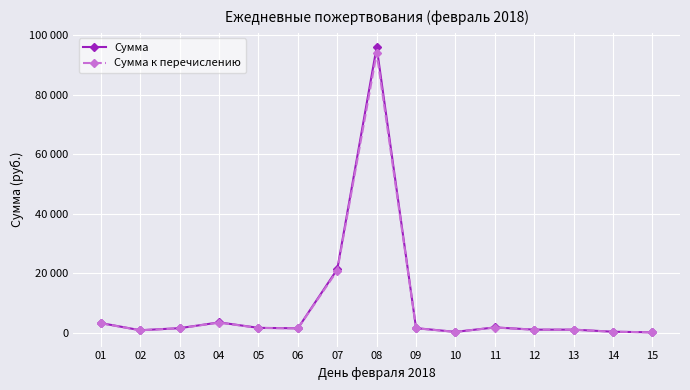

Which category has the highest value across all series?

08